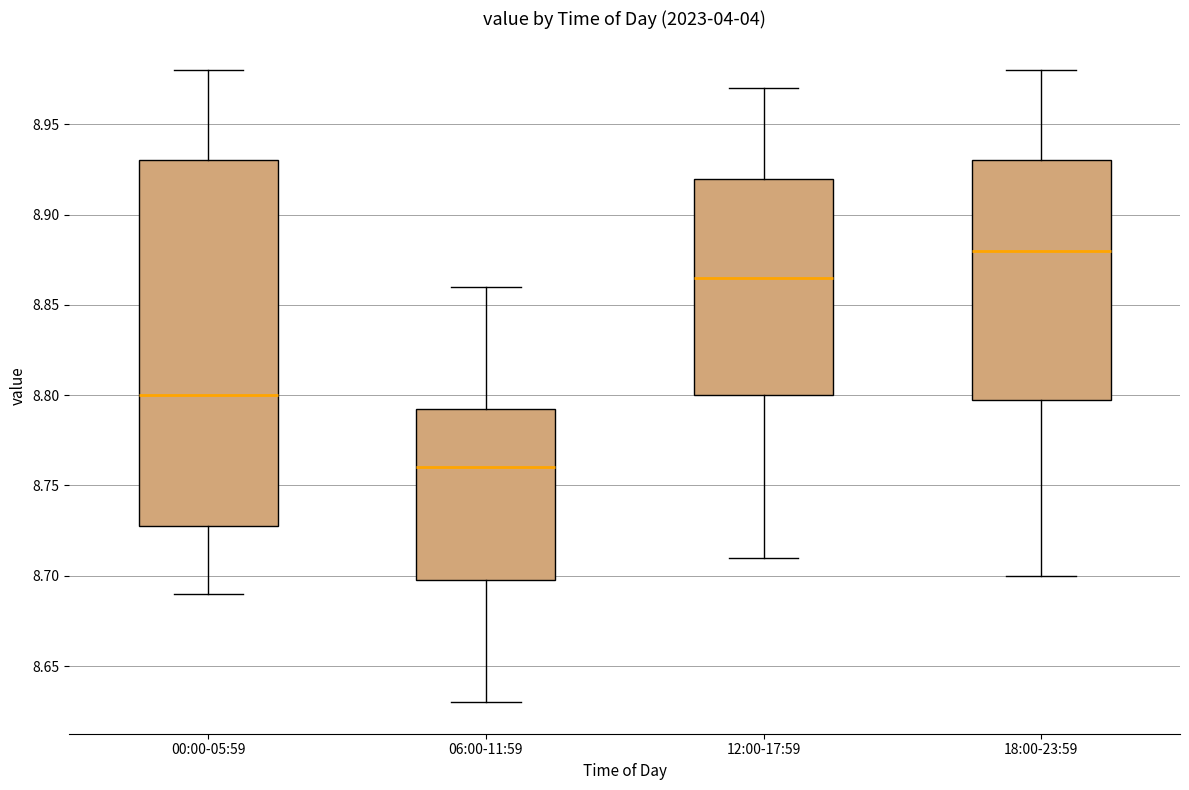

Which box's median line is the lowest?

06:00-11:59